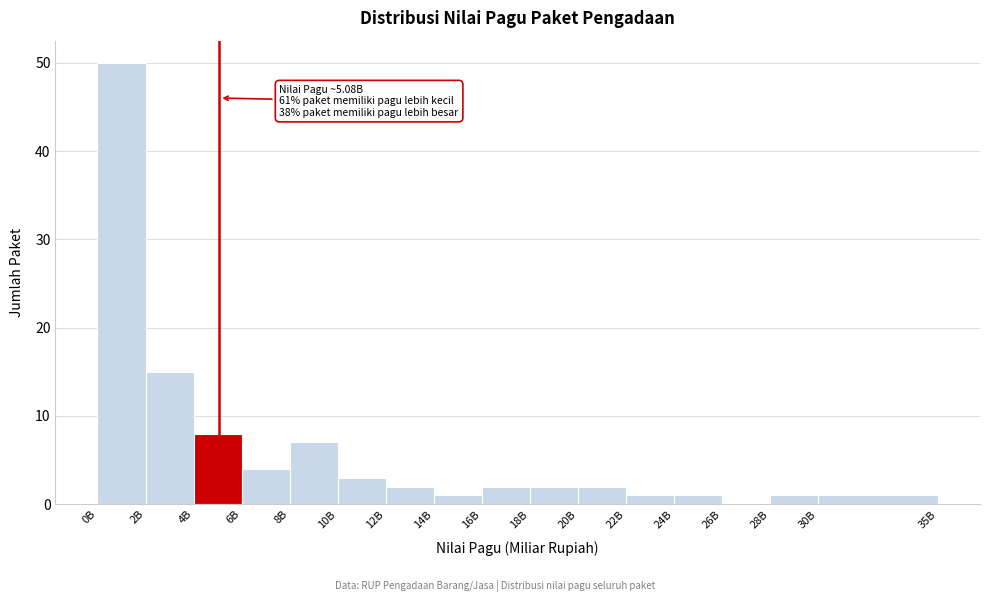

Reading left to right, what are all the values shown in this chart?

0B=50	2B=15	4B=8	6B=4	8B=7	10B=3	12B=2	14B=1	16B=2	18B=2	20B=2	22B=1	24B=1	26B=0	28B=1	30B=1